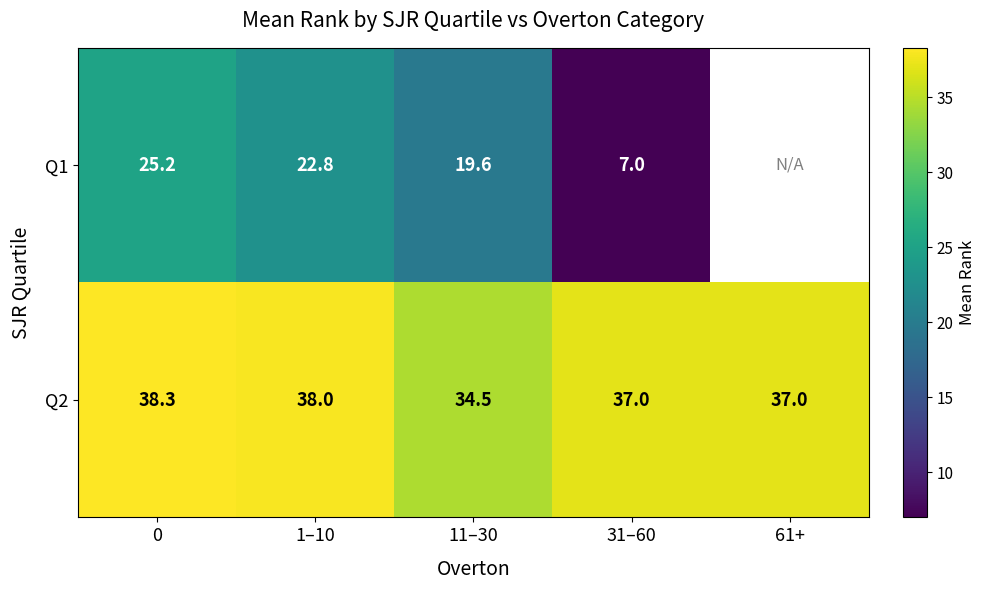

The Q1 series shows 12.5 at 11–30. True or false?

False